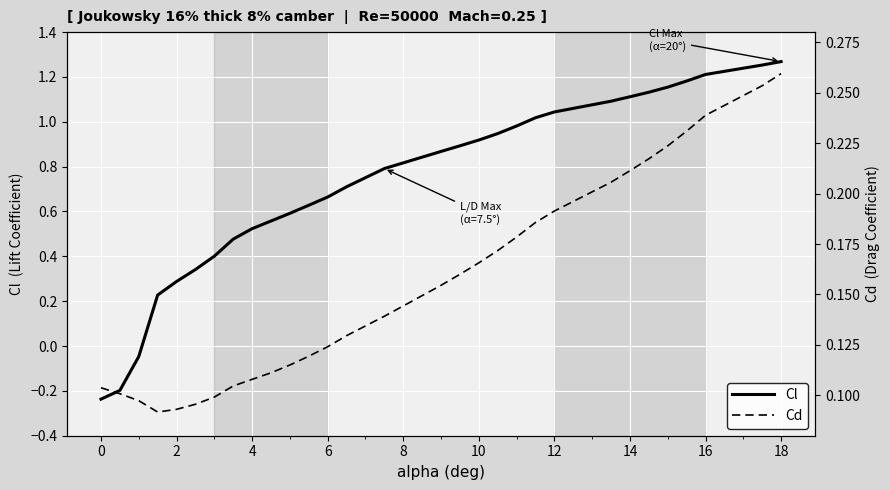

What is the maximum value shown in the chart?

1.3